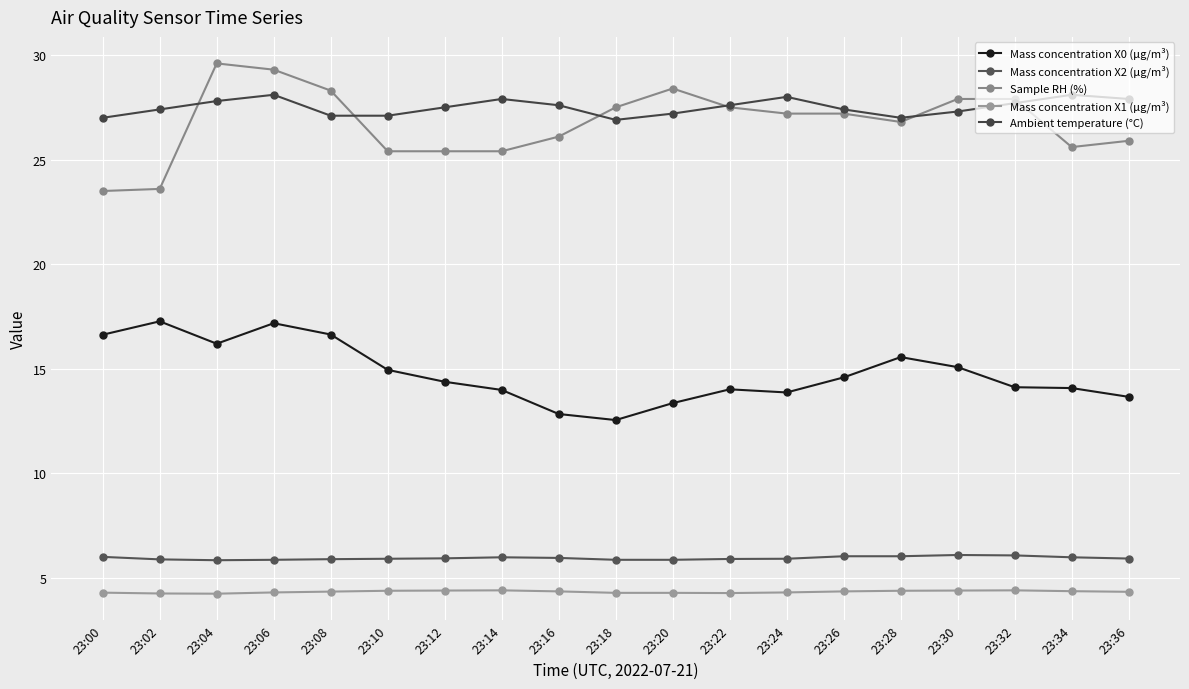

Between 23:10 and 23:02, which is larger?

23:02